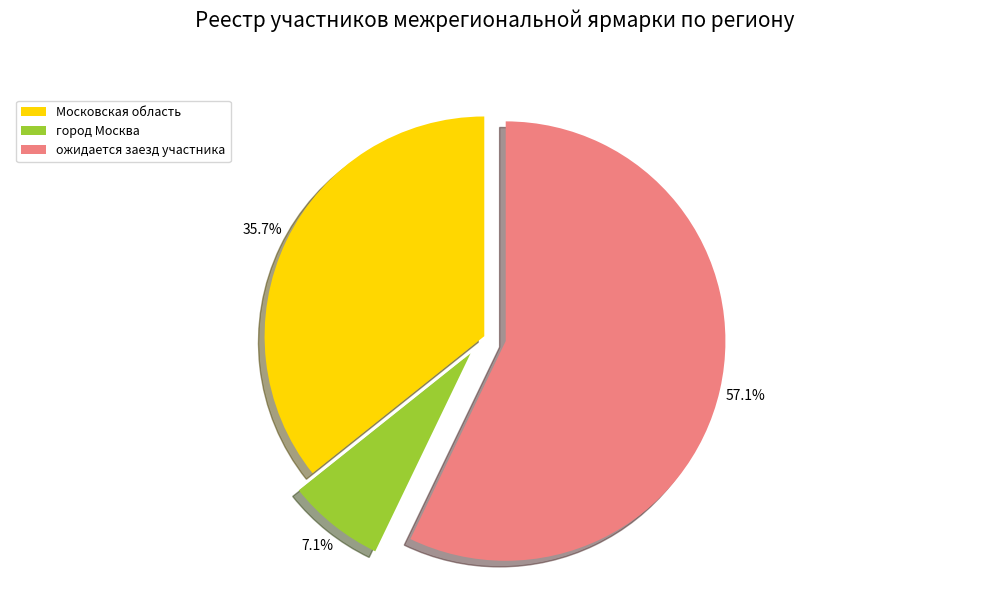

Which slice is the smallest?

город Москва